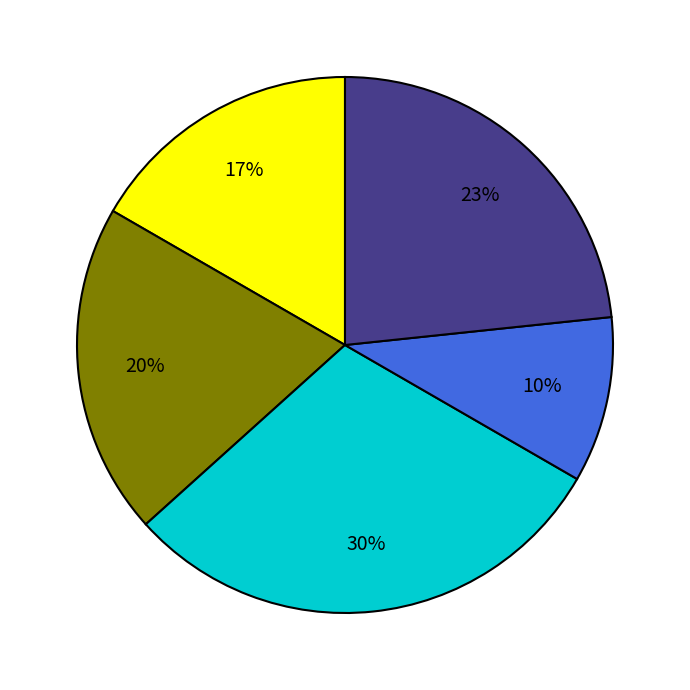

To the nearest percent, what is the average slice percentage?

20%